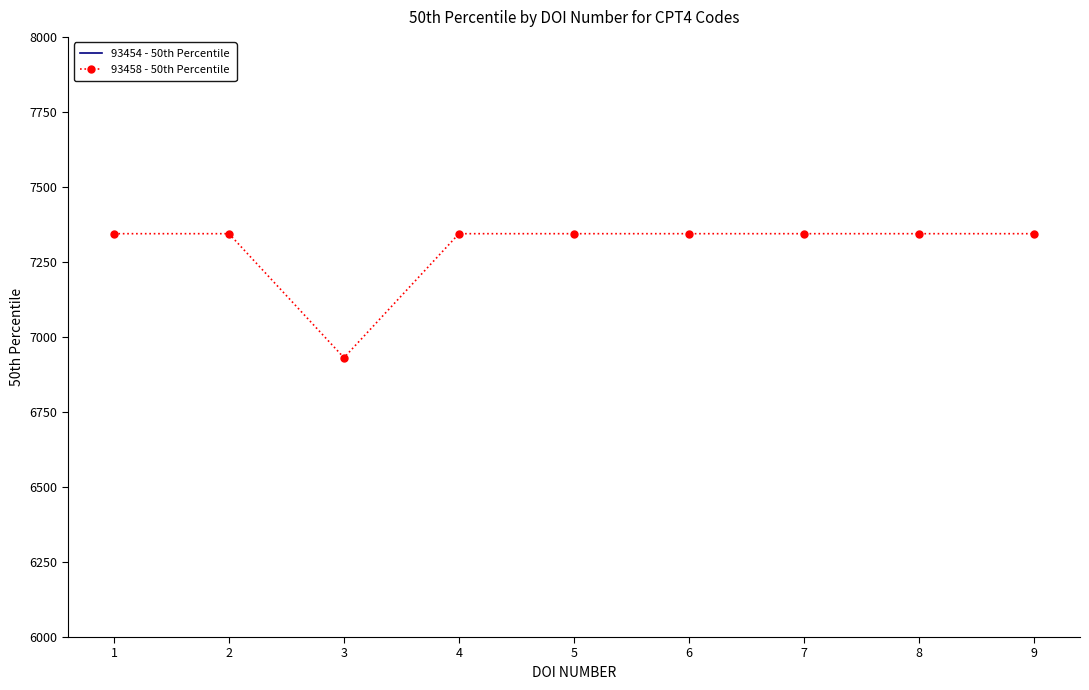

At which label does 93458 - 50th Percentile first exceed 7344?

1